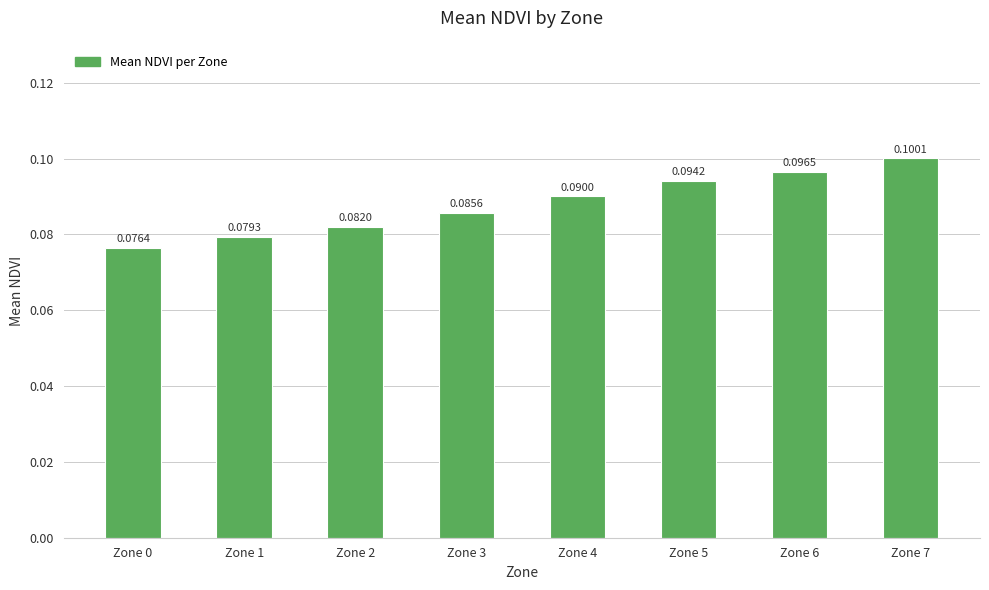

List the labels in order of value, smallest first.

Zone 0, Zone 1, Zone 2, Zone 3, Zone 4, Zone 5, Zone 6, Zone 7